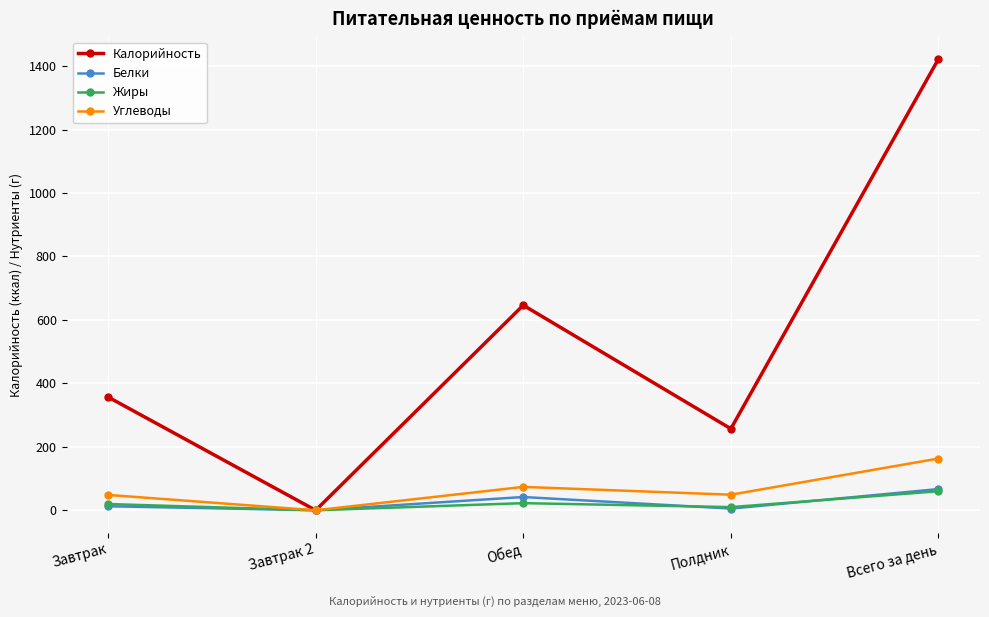

What value does the Калорийность series have at Всего за день?

1422.6